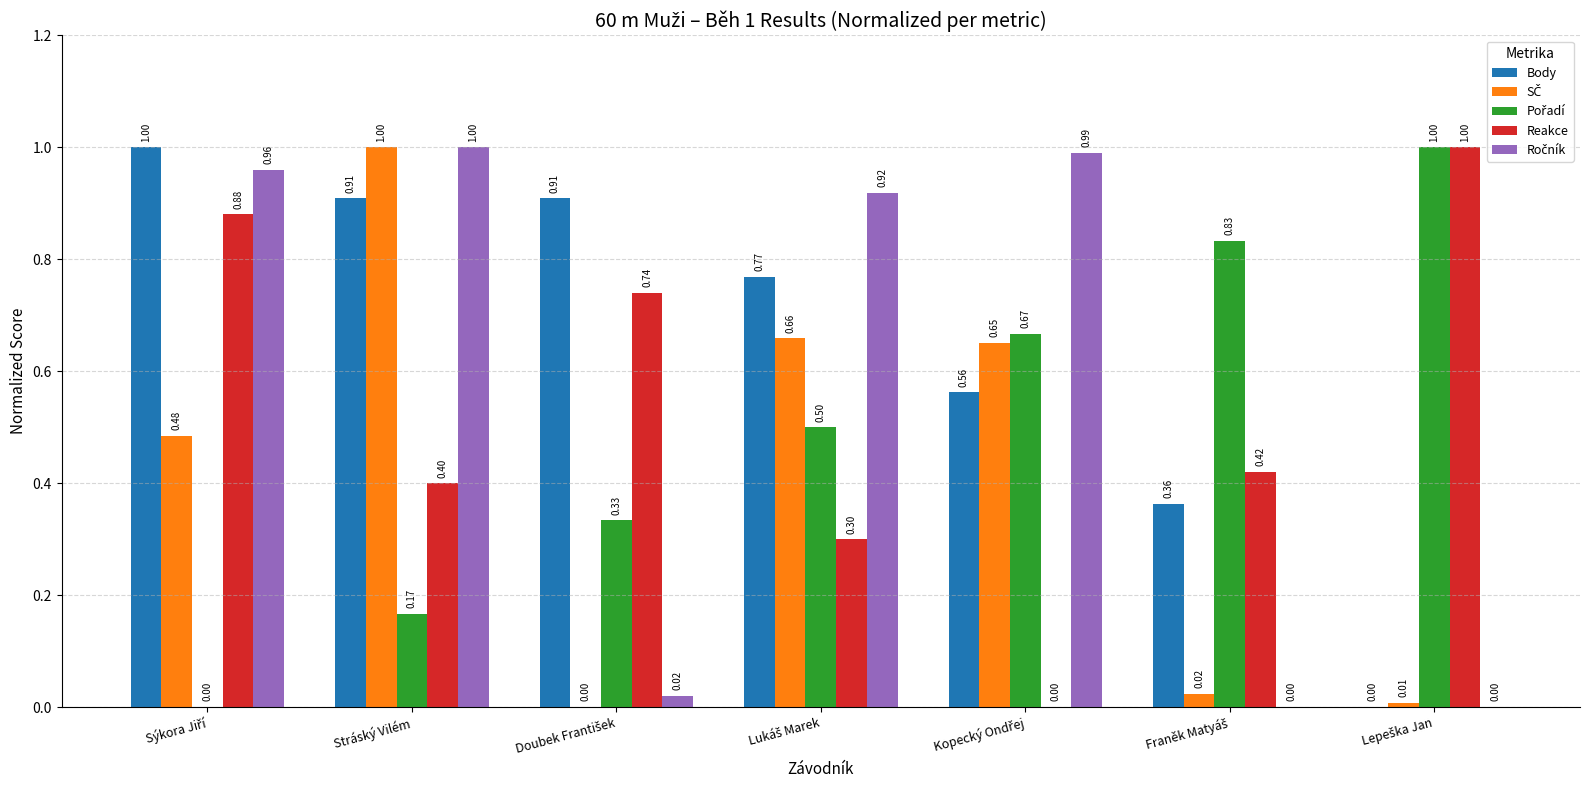

At which category is the sum across all series the highest?

Stráský Vilém